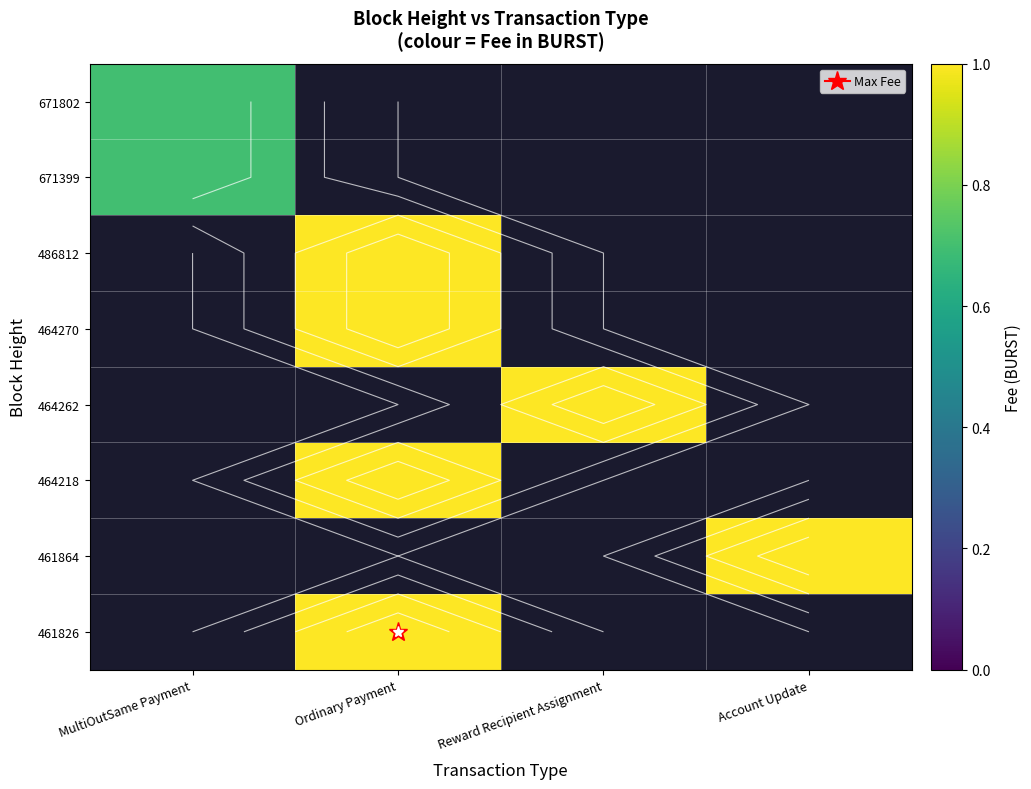

How many values in 464262 are above zero?

1